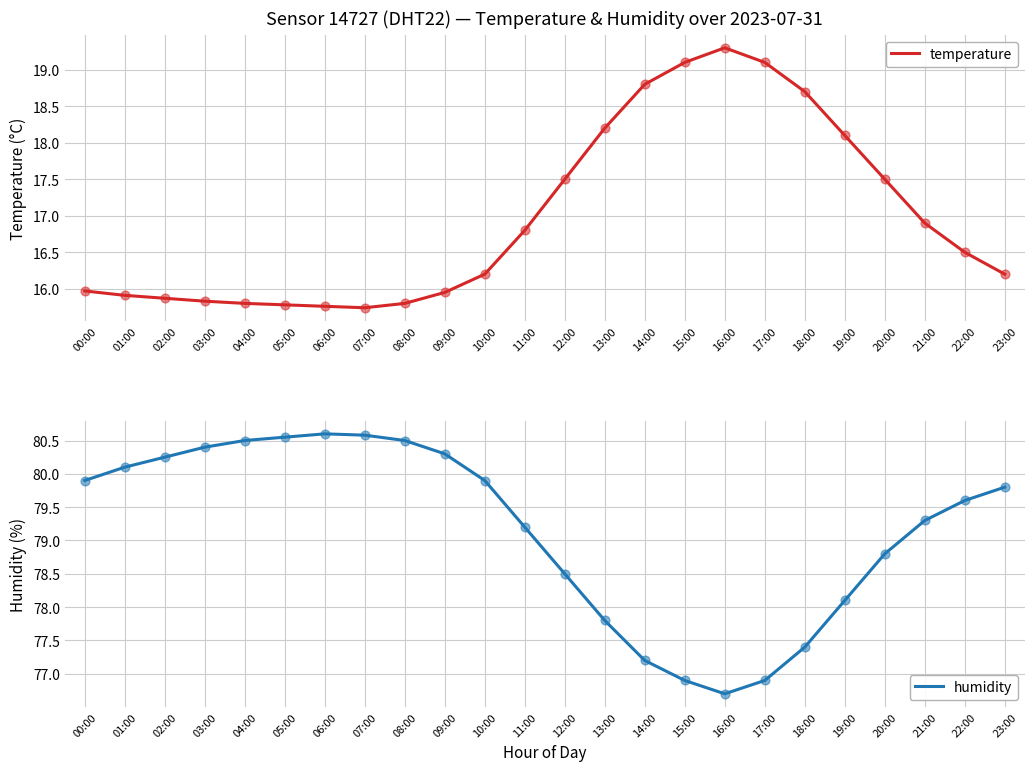

At which category is the sum across all series the highest?

06:00